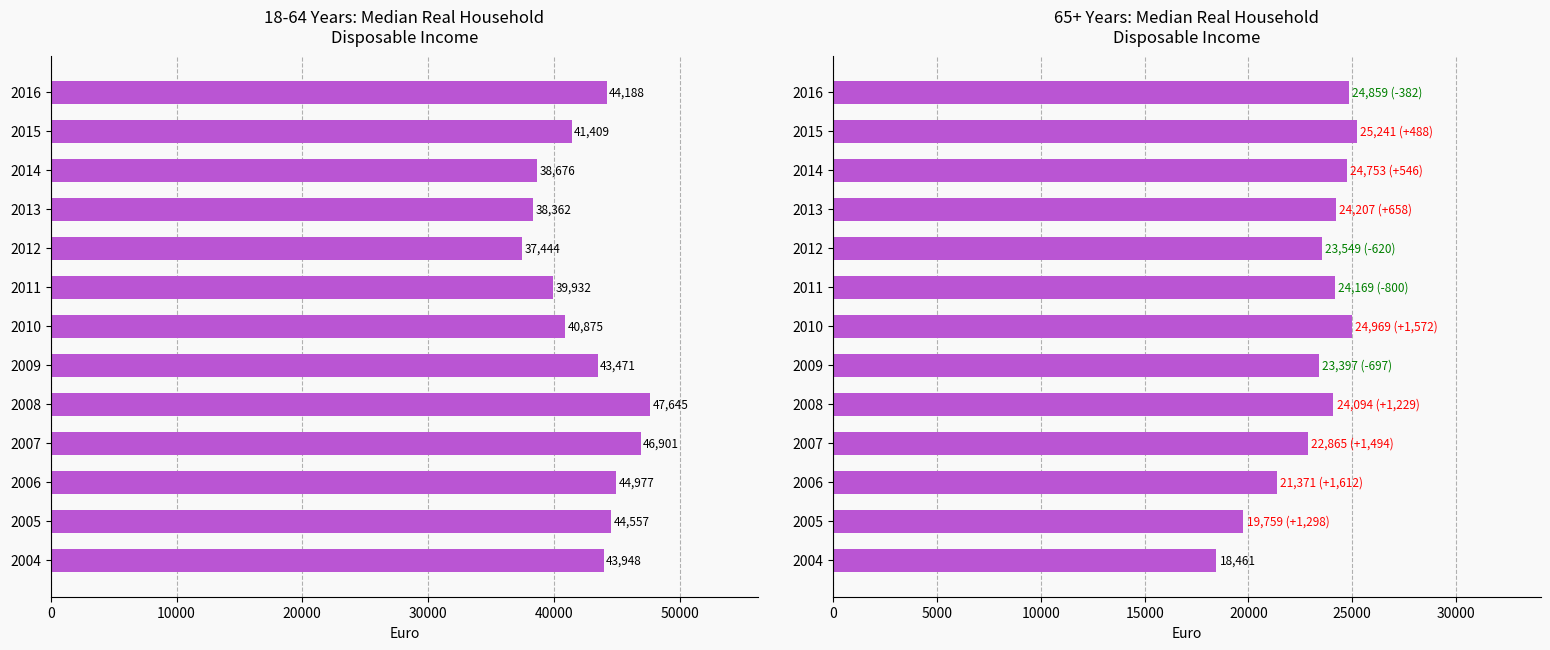

At 2009, list the series in order from smallest to largest.

65 years and over, 18 - 64 years